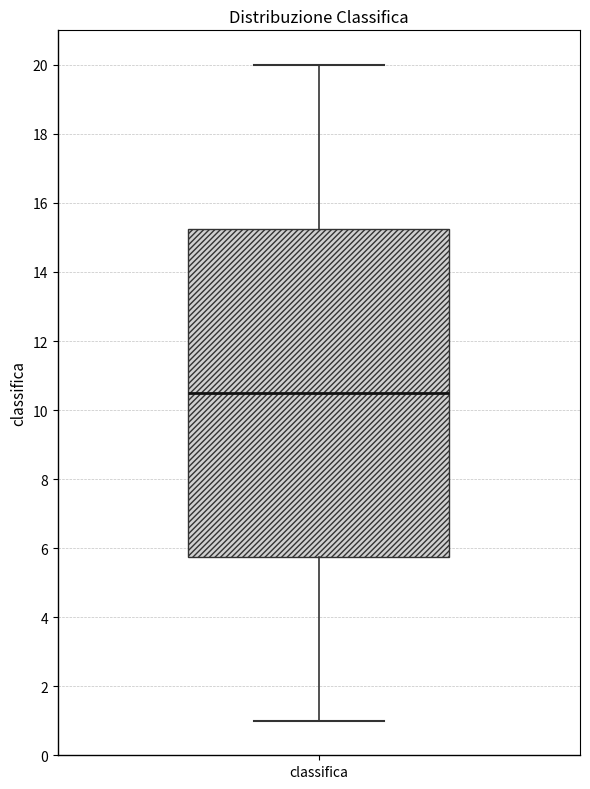

Where does the median line of the box for classifica sit on the y-axis? The values are not printed on the chart, so give them approximately, as read against the axis.

10.6